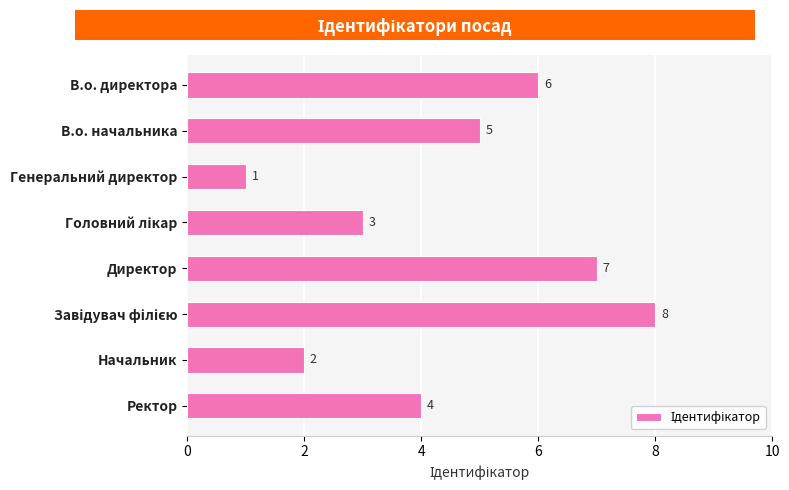

At which category does the chart reach its minimum across all series?

Генеральний директор